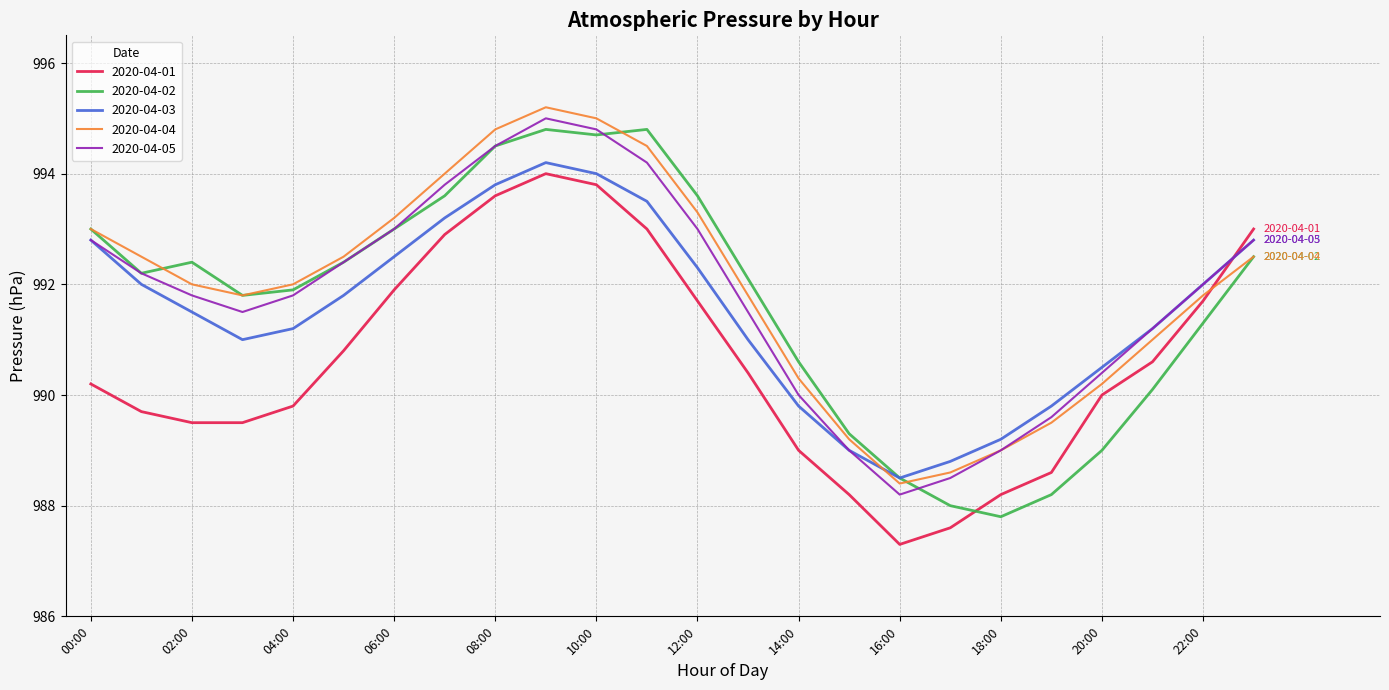

True or false: 2020-04-04 has more than 0 interior local peaks.

True